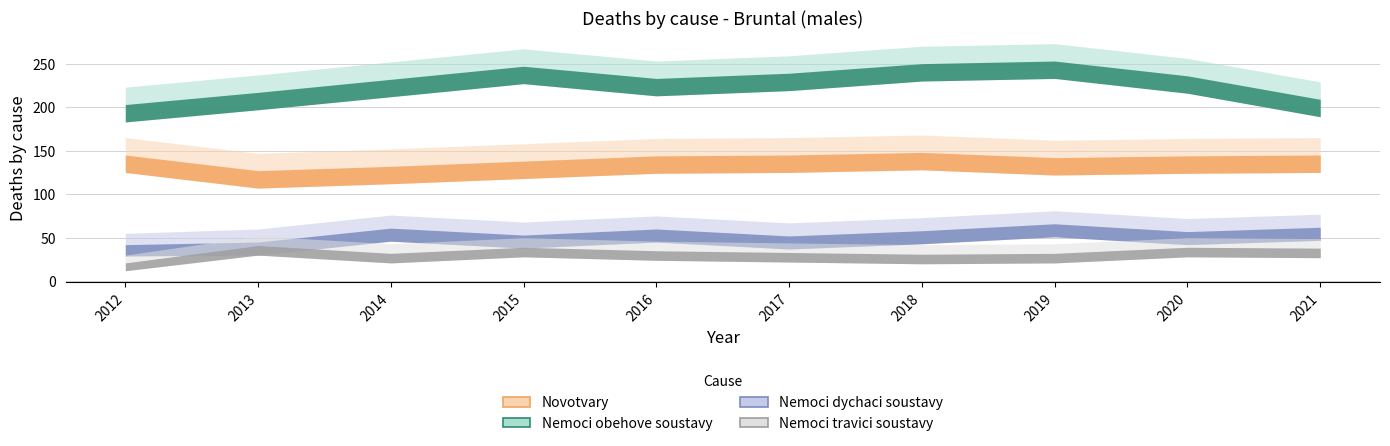

Count the number of data series in this chart.

4